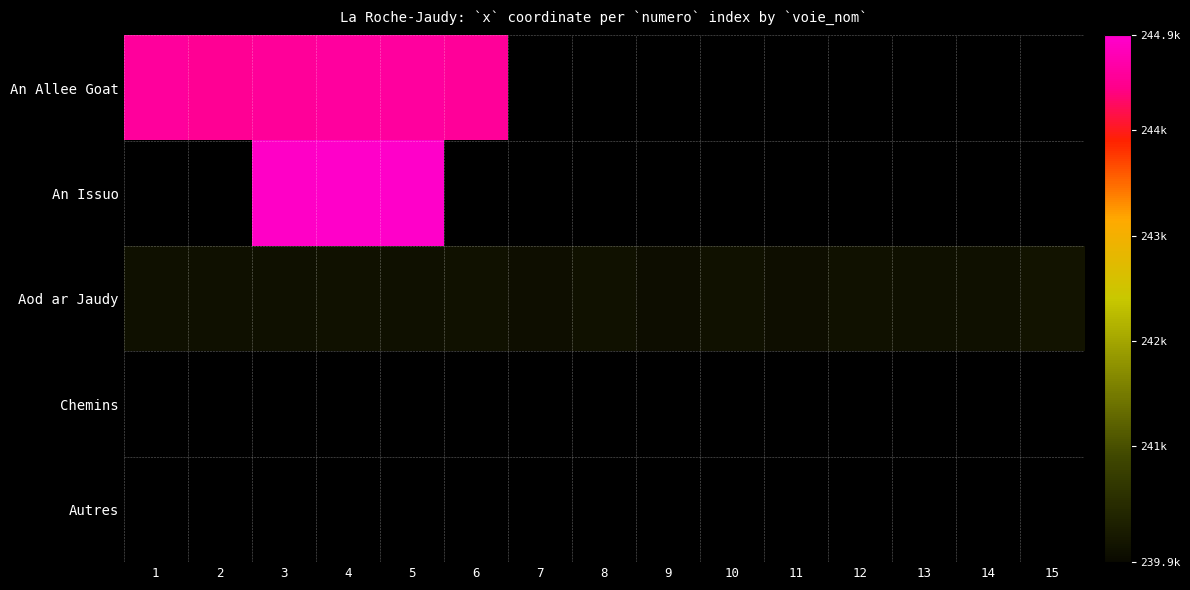

Which category has the lowest value across all series?

9